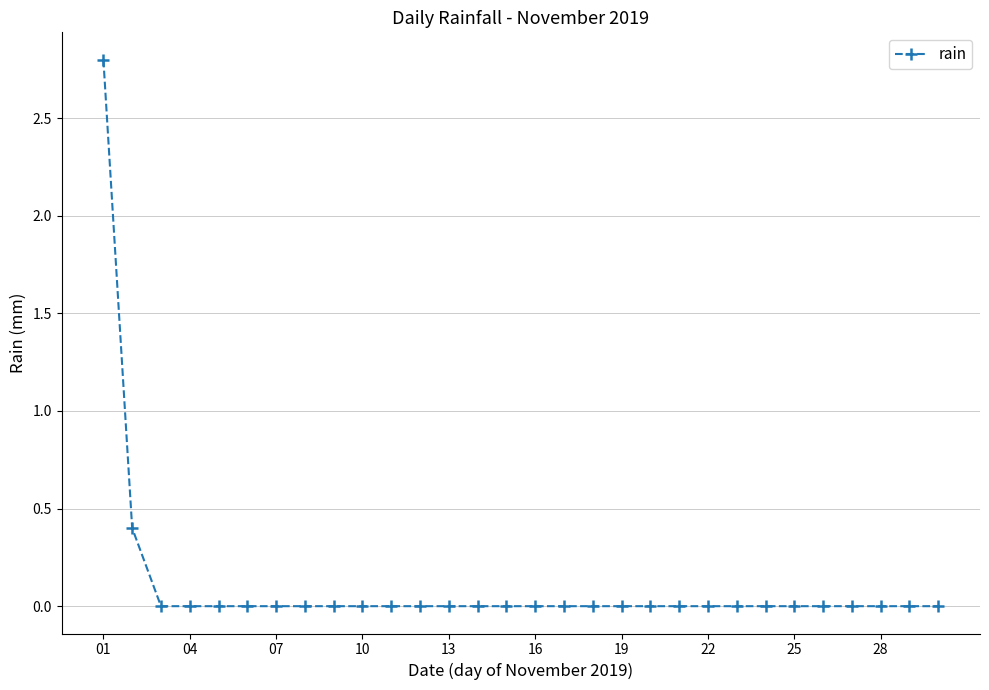

What is the maximum value shown in the chart?

2.8